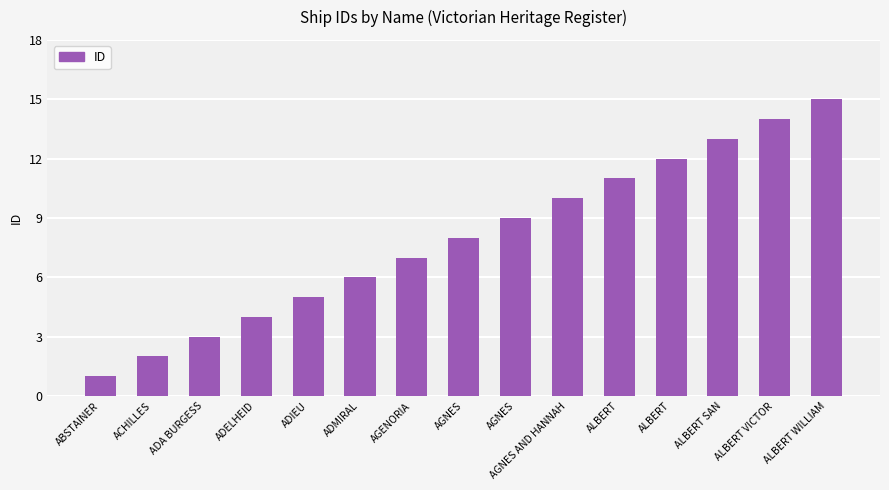

What is the value of the 10th bar from the left?

10